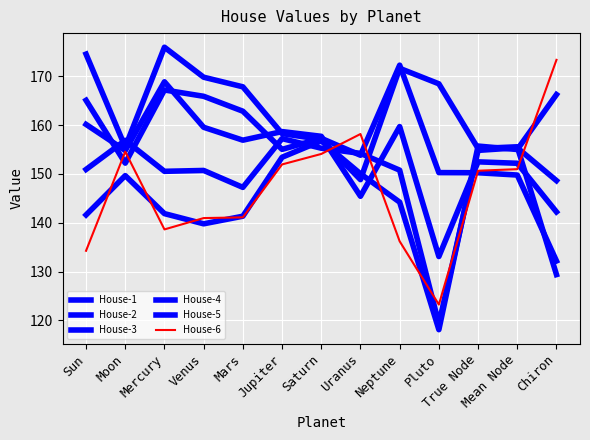

At which category is the sum across all series the highest?

Mercury